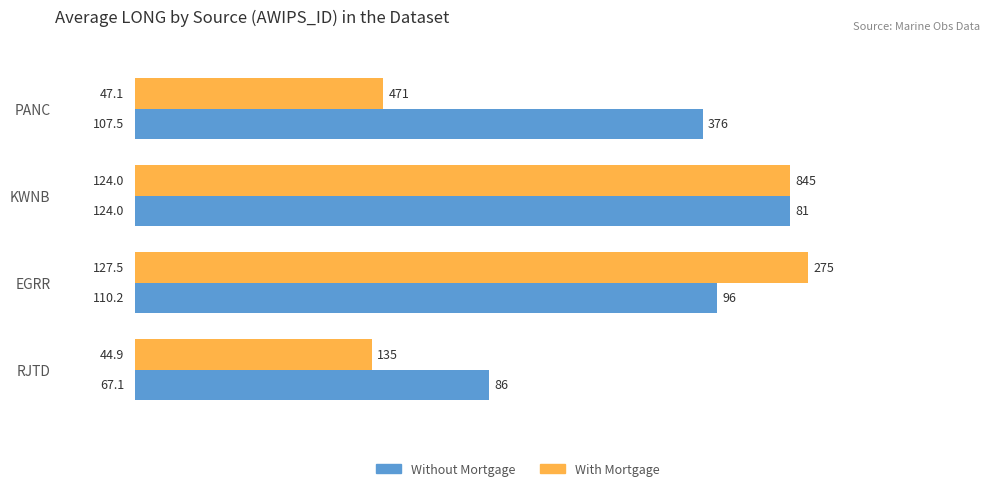

At which label is With Mortgage closest to 86?

KWNB